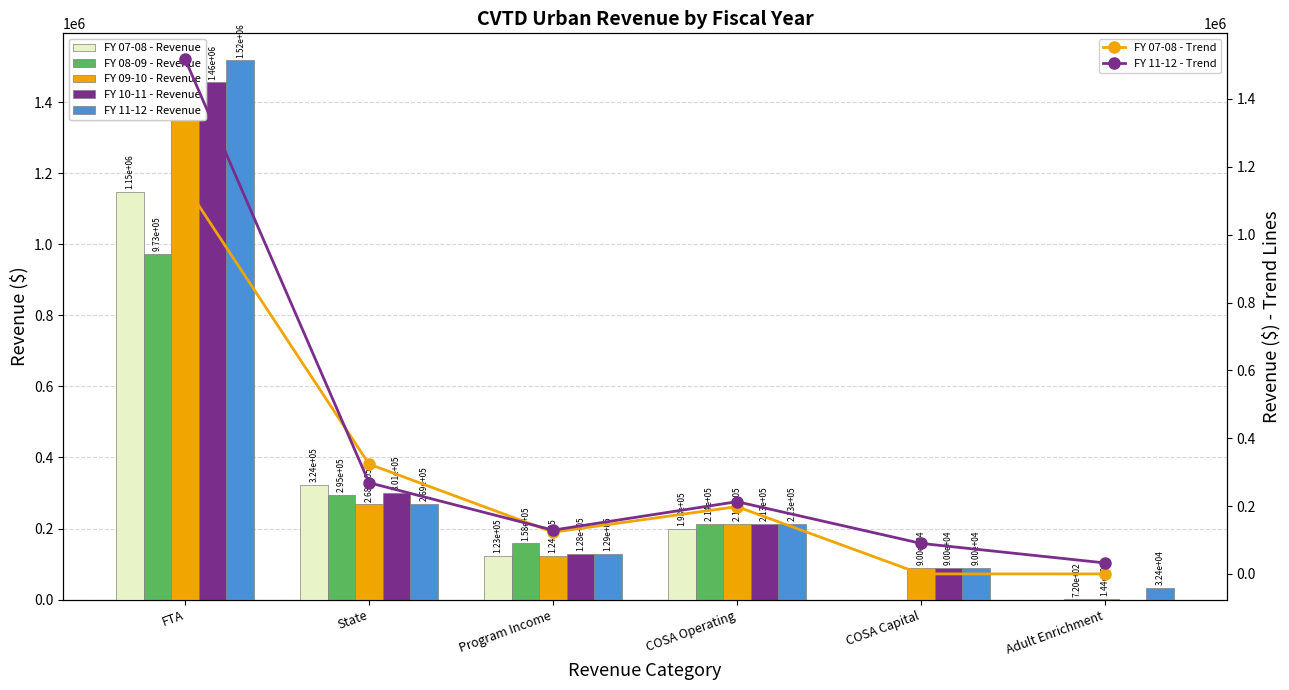

Count the number of categories in the chart.

6